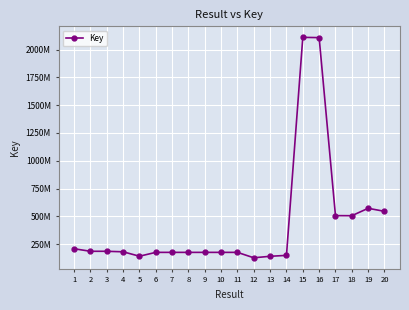

Is this an area chart (filled region under the line)?

No